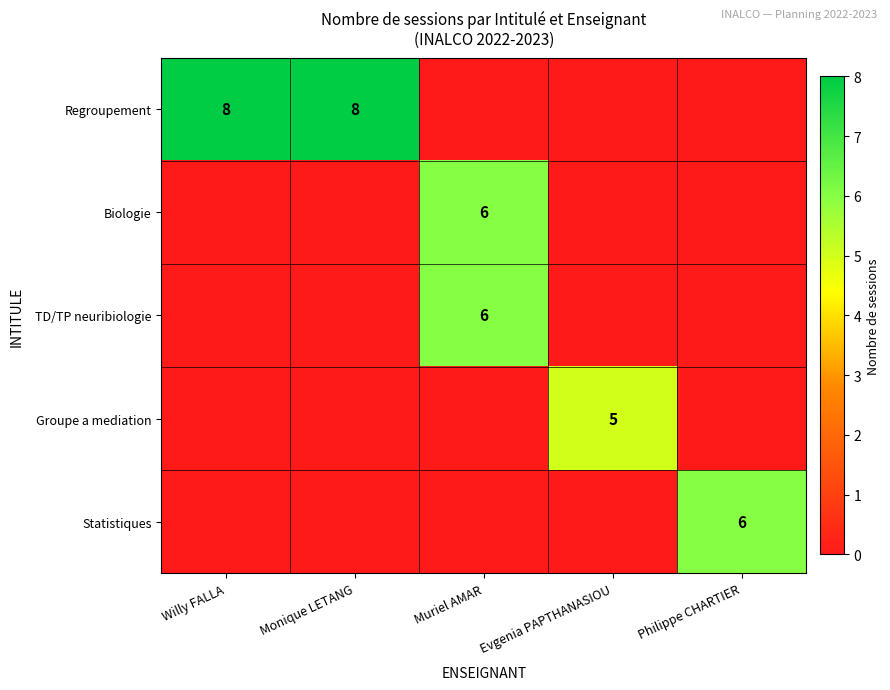

True or false: Groupe a mediation has a value of 5 at Evgenia PAPTHANASIOU.

True